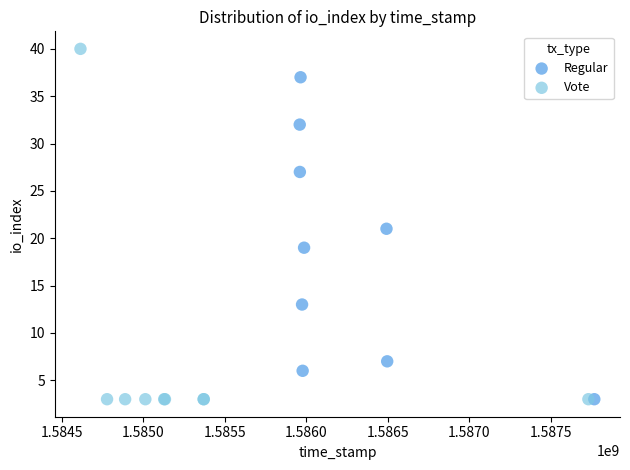

Which series reaches the maximum Y coordinate?

Vote